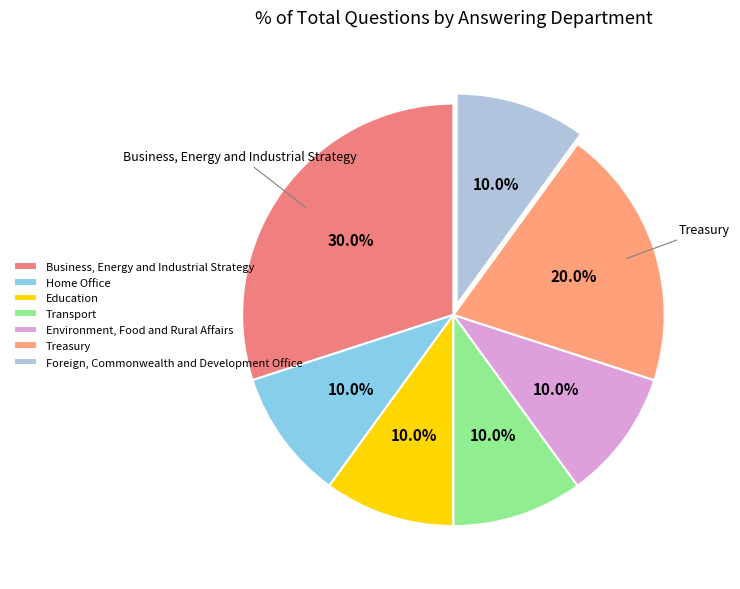

What is the largest slice in the pie chart?

Business, Energy and Industrial Strategy